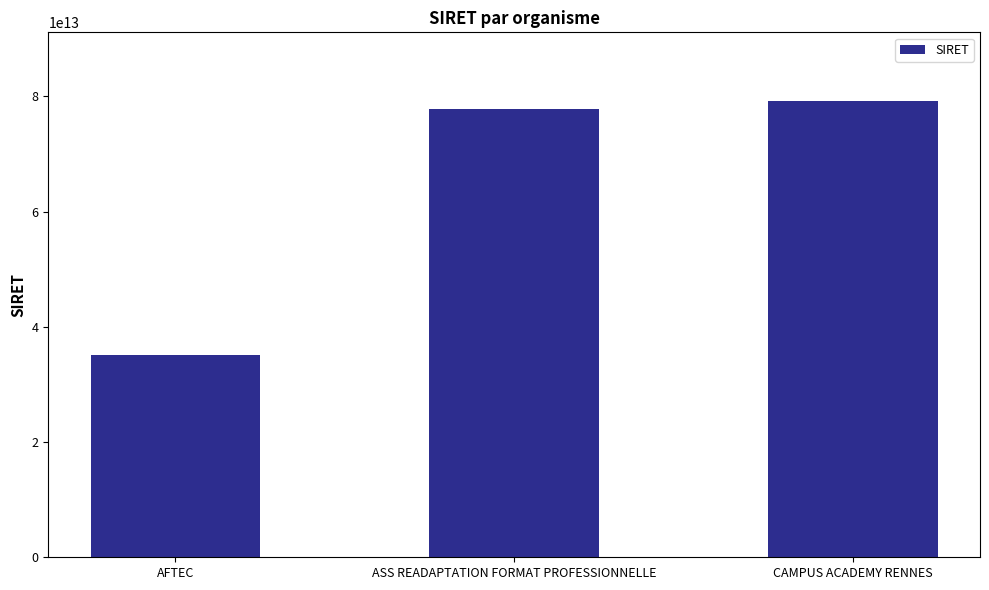

The chart shows a value of 79232237200022 at CAMPUS ACADEMY RENNES. True or false?

True